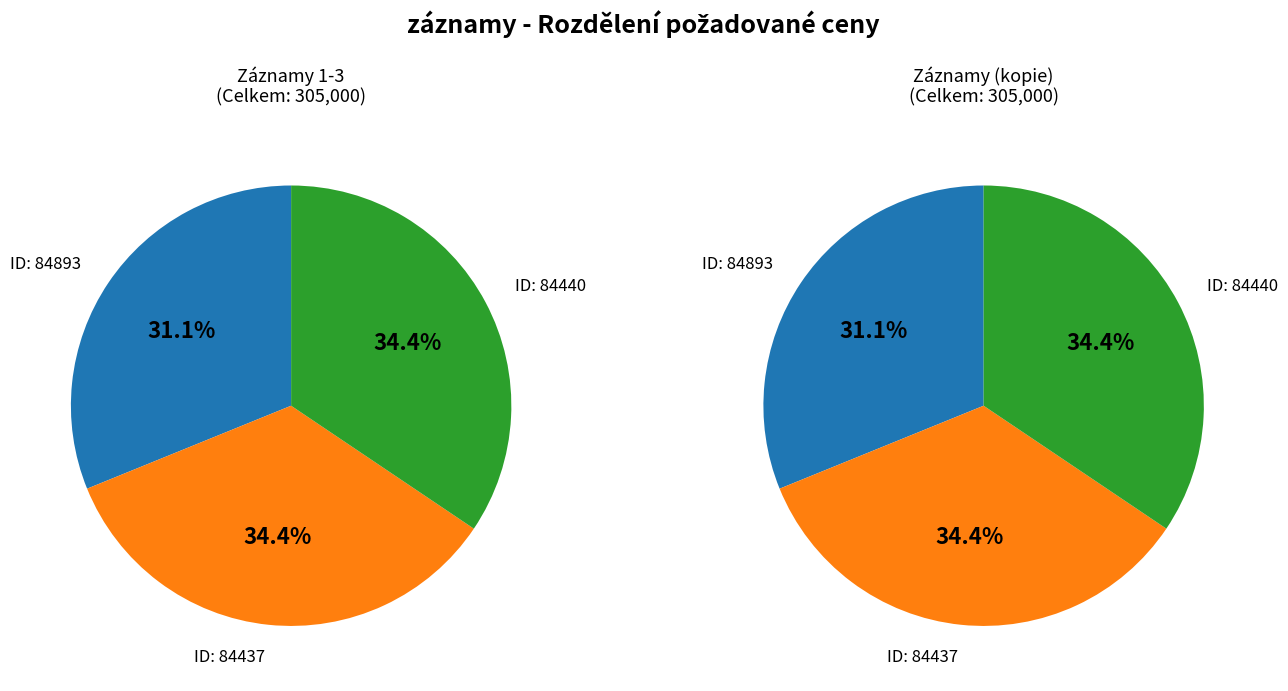

To the nearest percent, what percentage of the pie is 84893?

31%